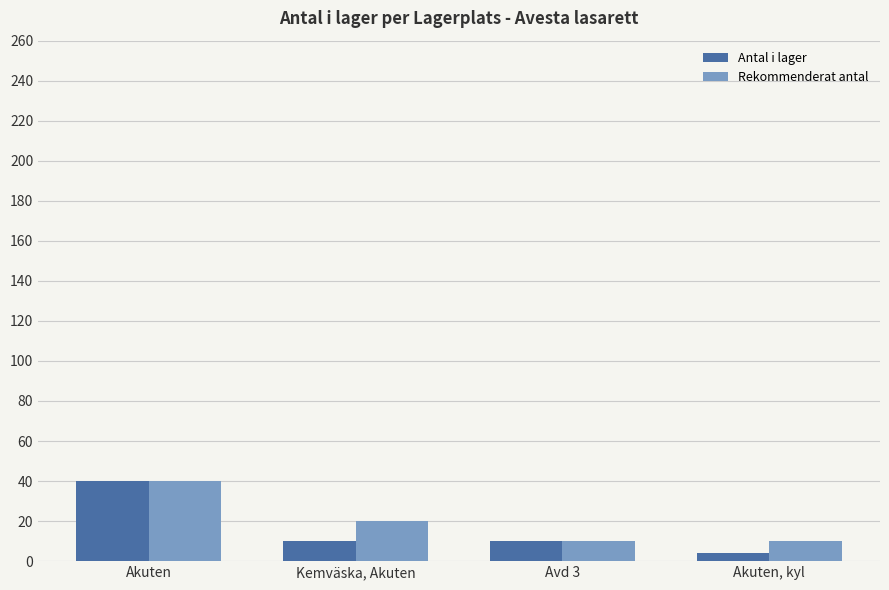

How many bars are there in total?

8